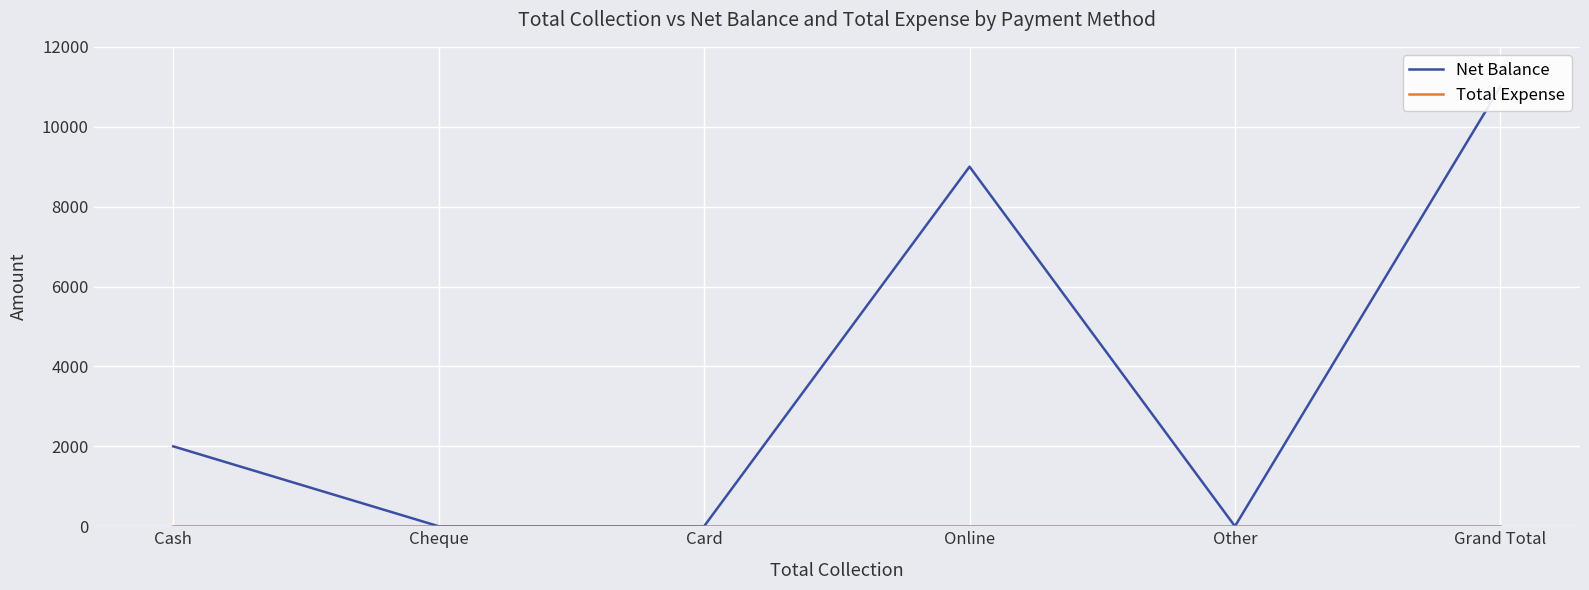

Is it true that Net Balance equals 0 at Cheque?

True